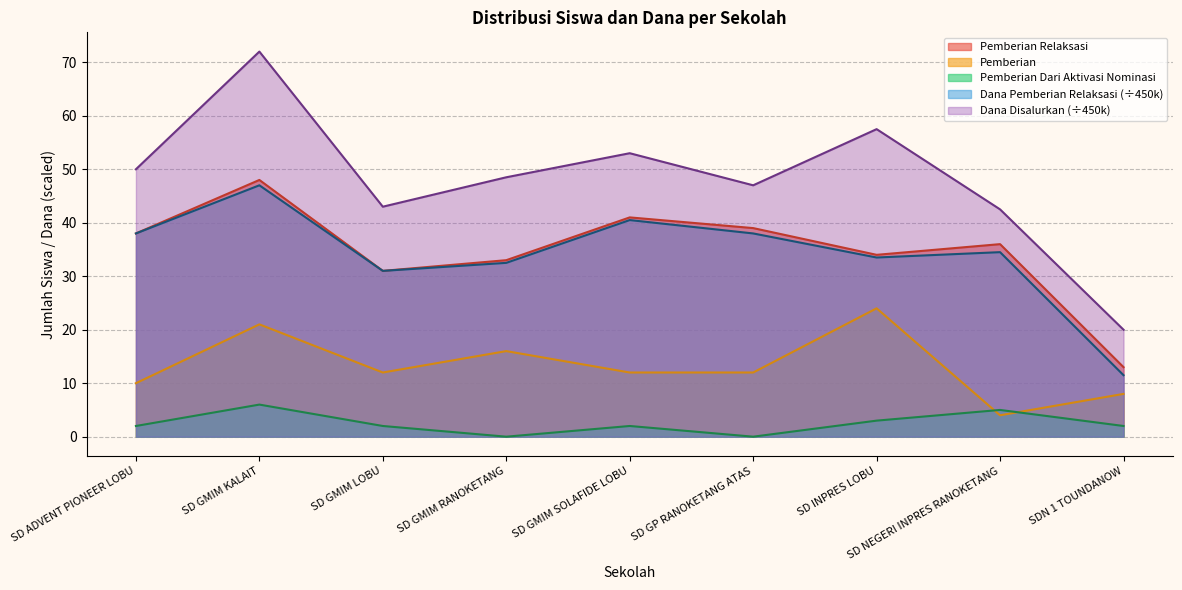

What is the approximate value of Pemberian at SD NEGERI INPRES RANOKETANG?

4.0